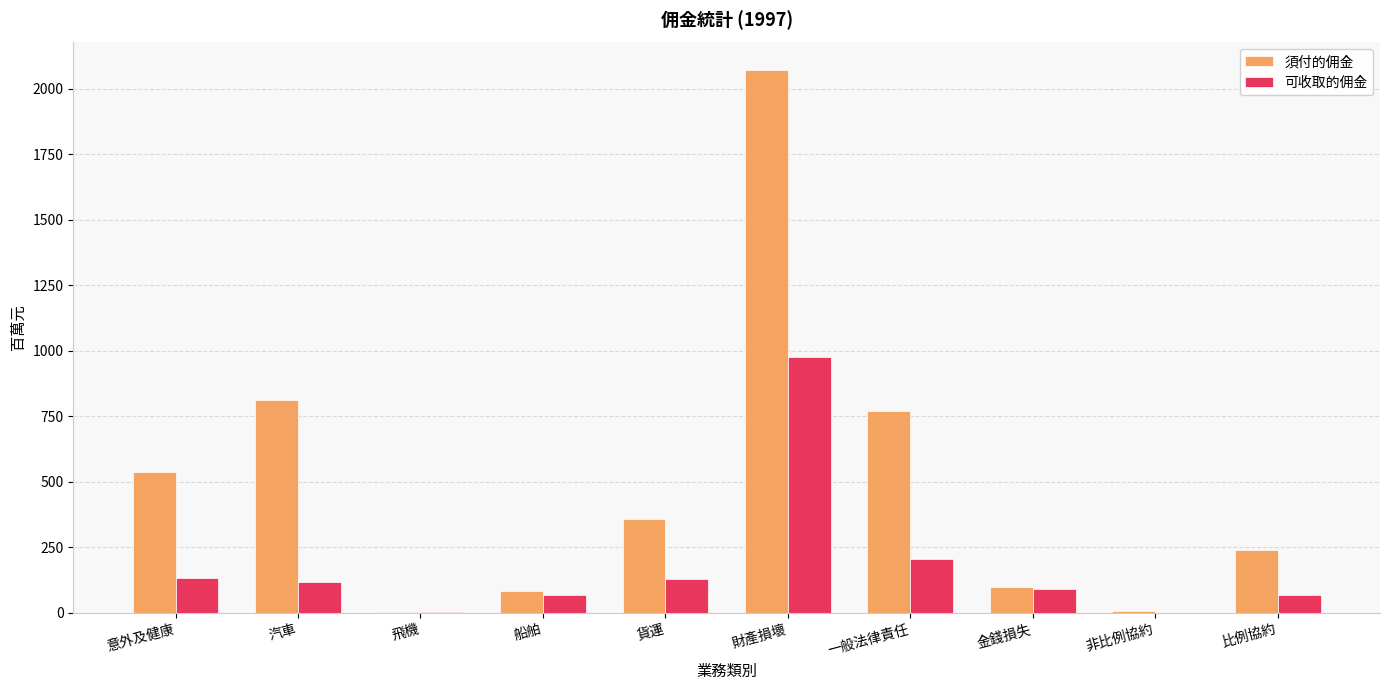

Which series changed the most between 飛機 and 財產損壞?

須付的佣金